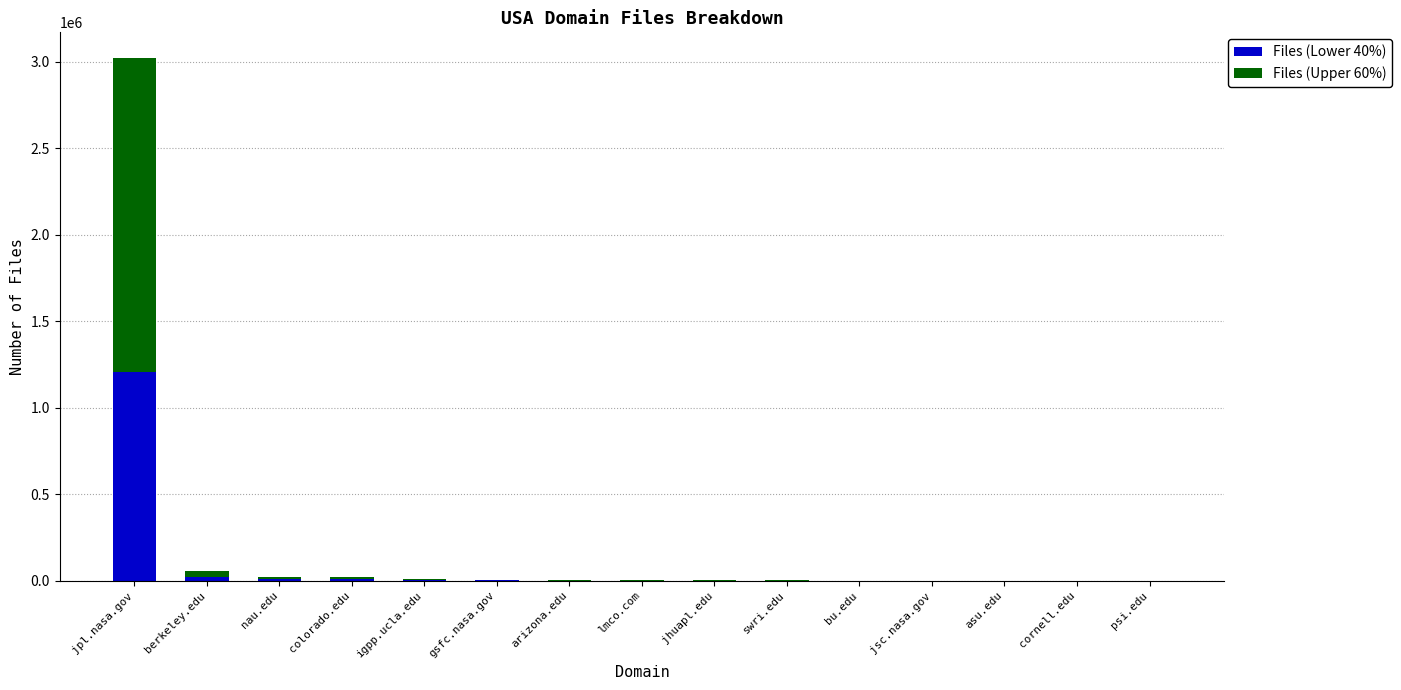

How many distinct data groups are displayed?

2